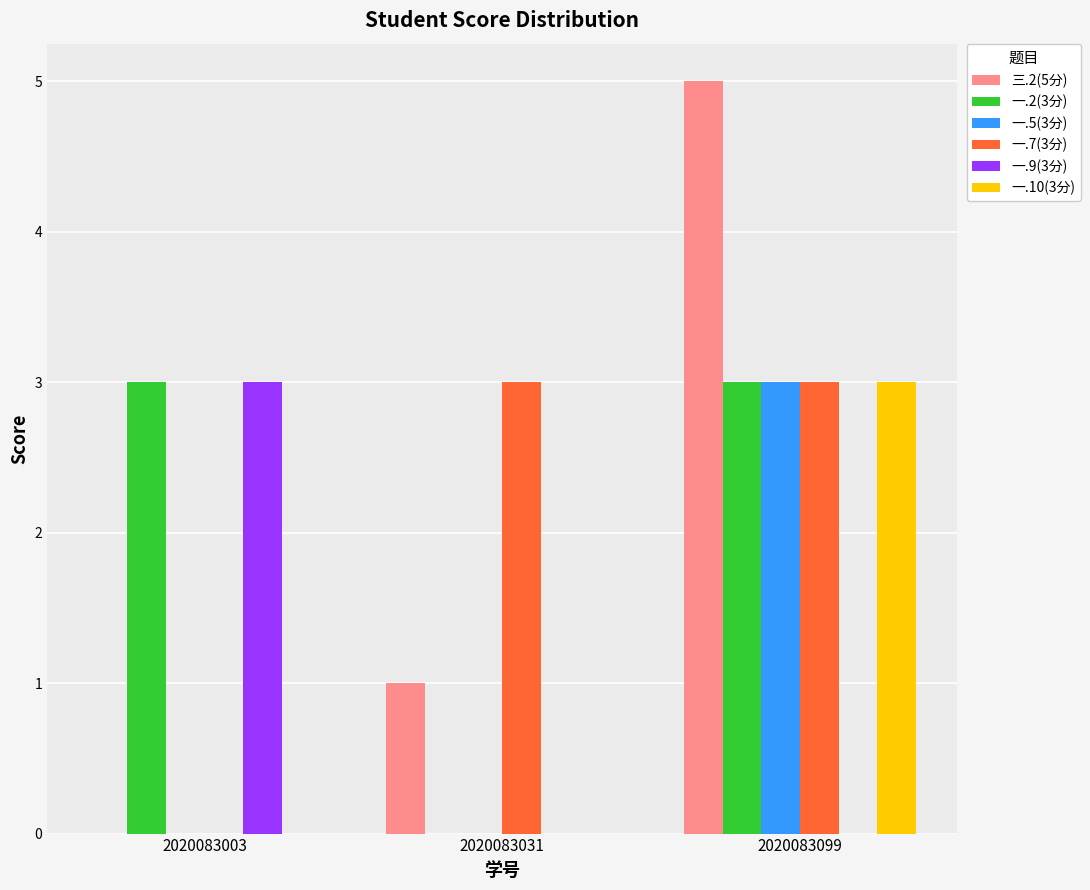

What is the greatest value displayed?

5